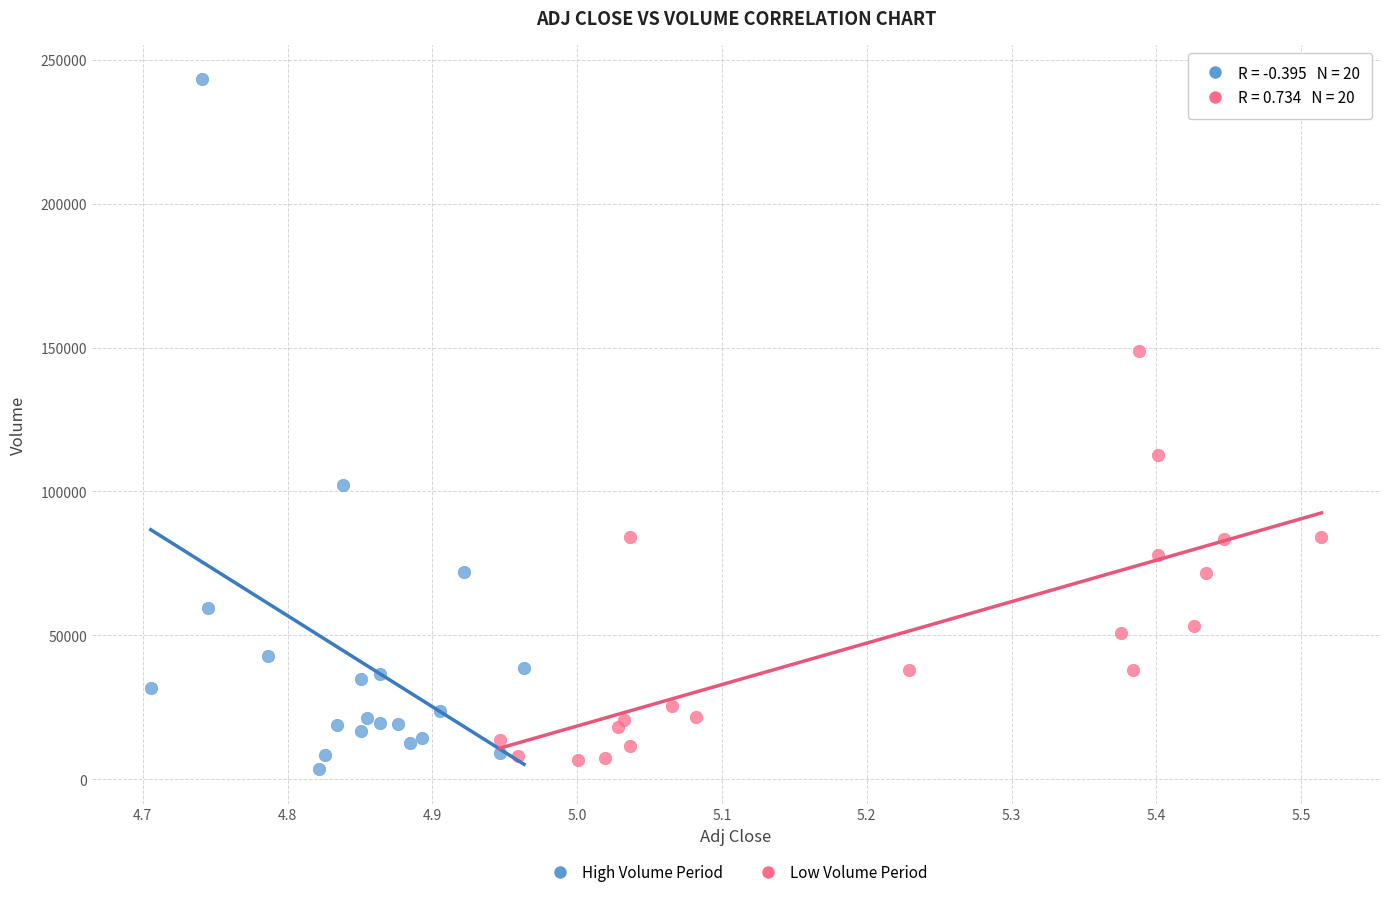

Which series contains the highest Y value?

High Volume Period